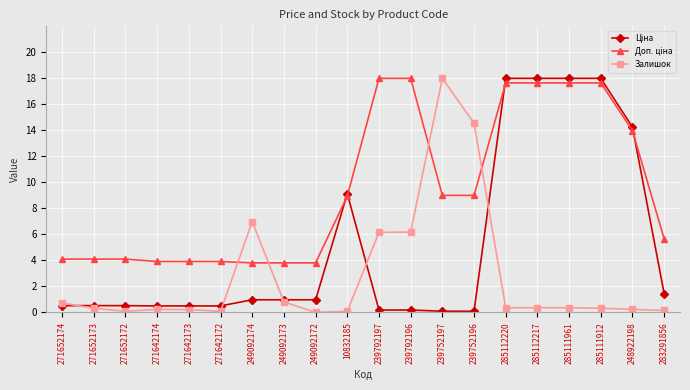

Count the number of data series in this chart.

3